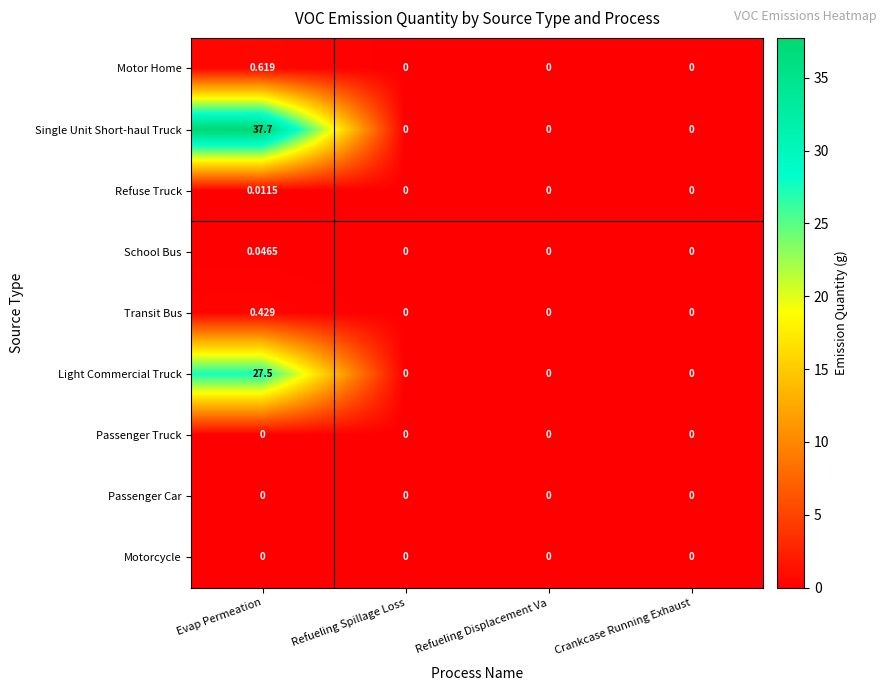

Which series changed the most between Evap Permeation and Crankcase Running Exhaust?

Single Unit Short-haul Truck